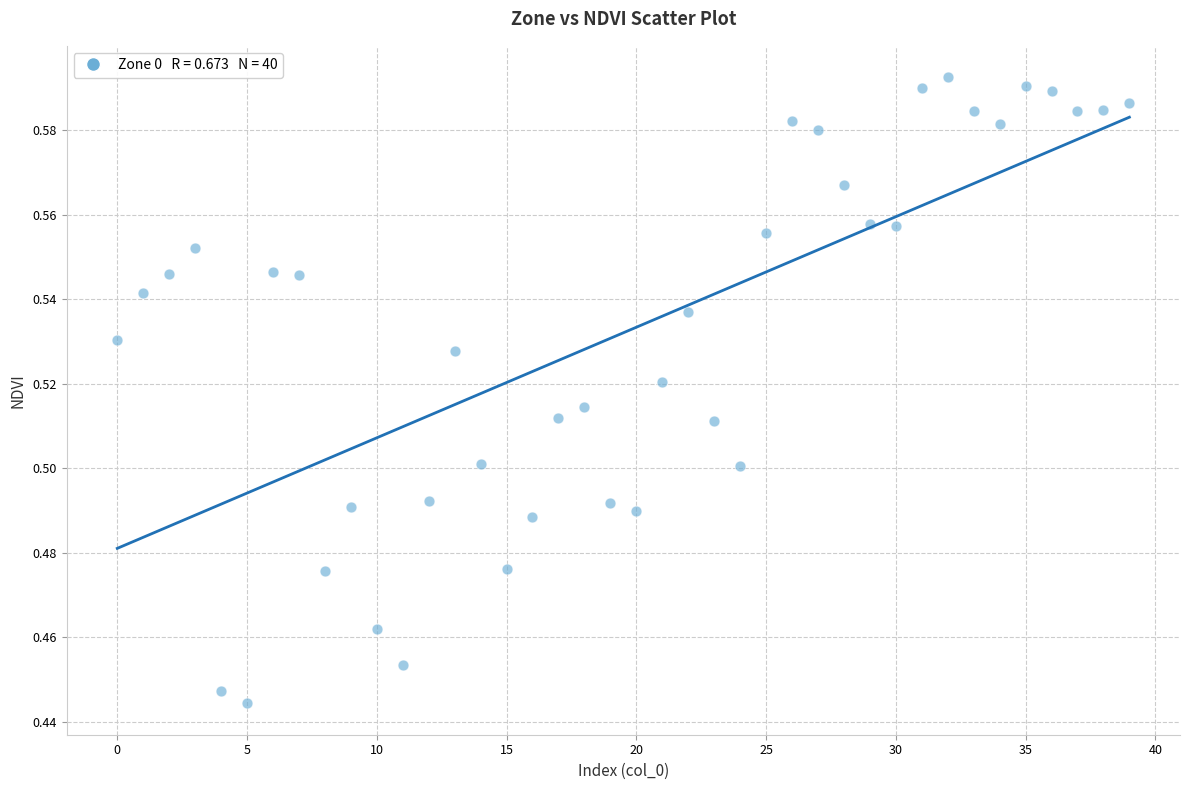

How many points are shown in the scatter plot?

40